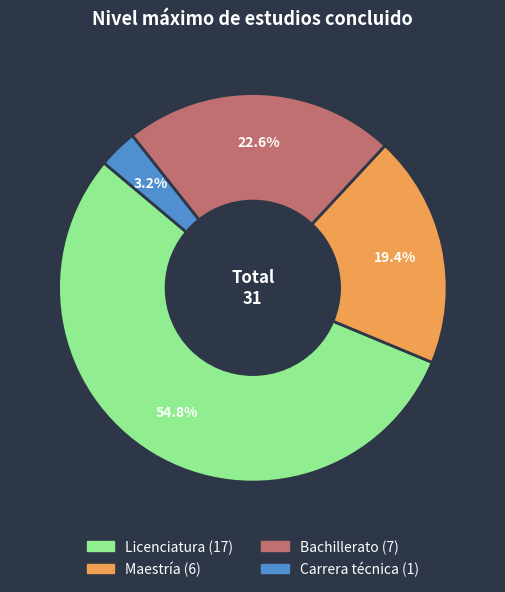

To the nearest percent, what percentage of the pie is Bachillerato?

23%